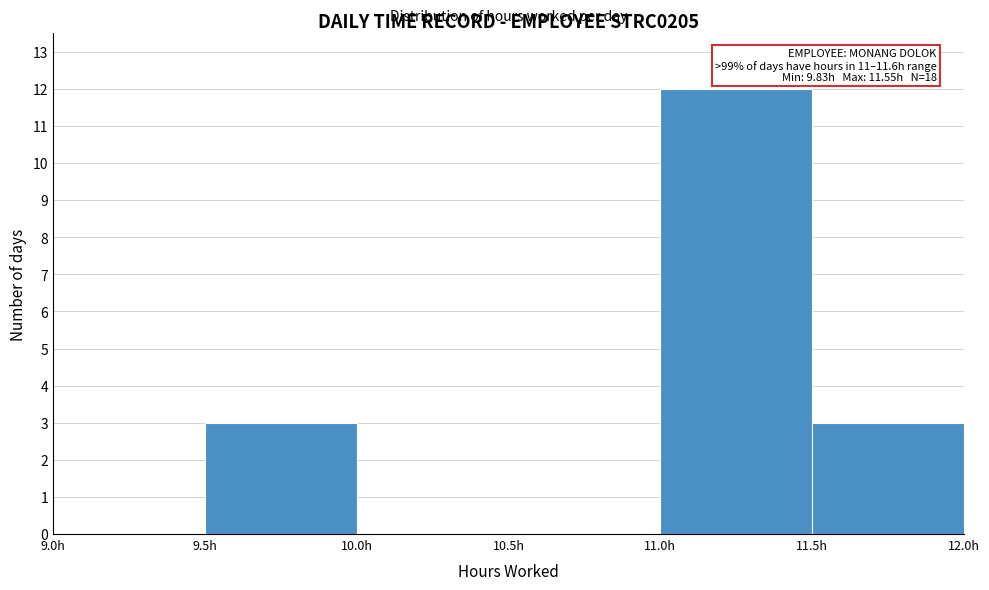

Over which range of the x-axis is the bar tallest?

11.0 to 11.5